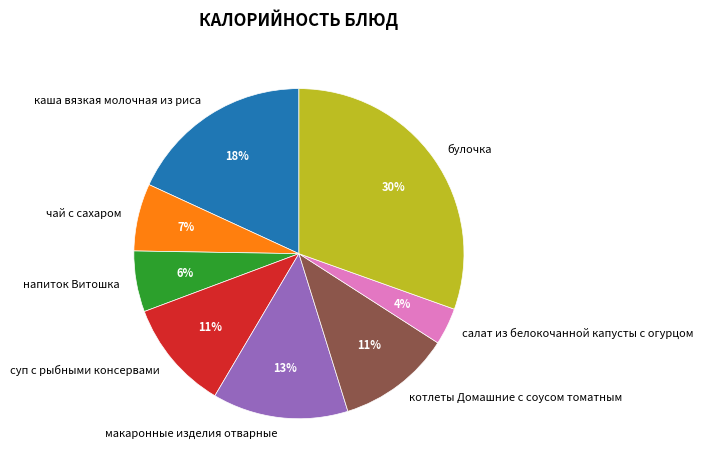

How many slices are in this pie chart?

8